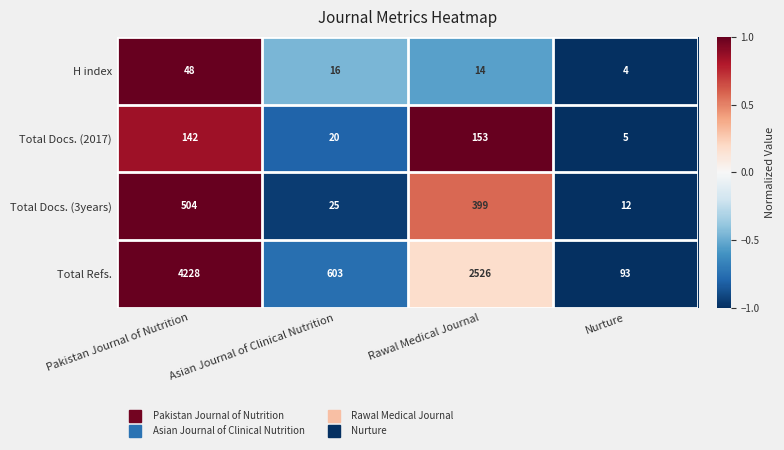

Rank the categories by Total Docs. (2017) value from highest to lowest.

Rawal Medical Journal, Pakistan Journal of Nutrition, Asian Journal of Clinical Nutrition, Nurture